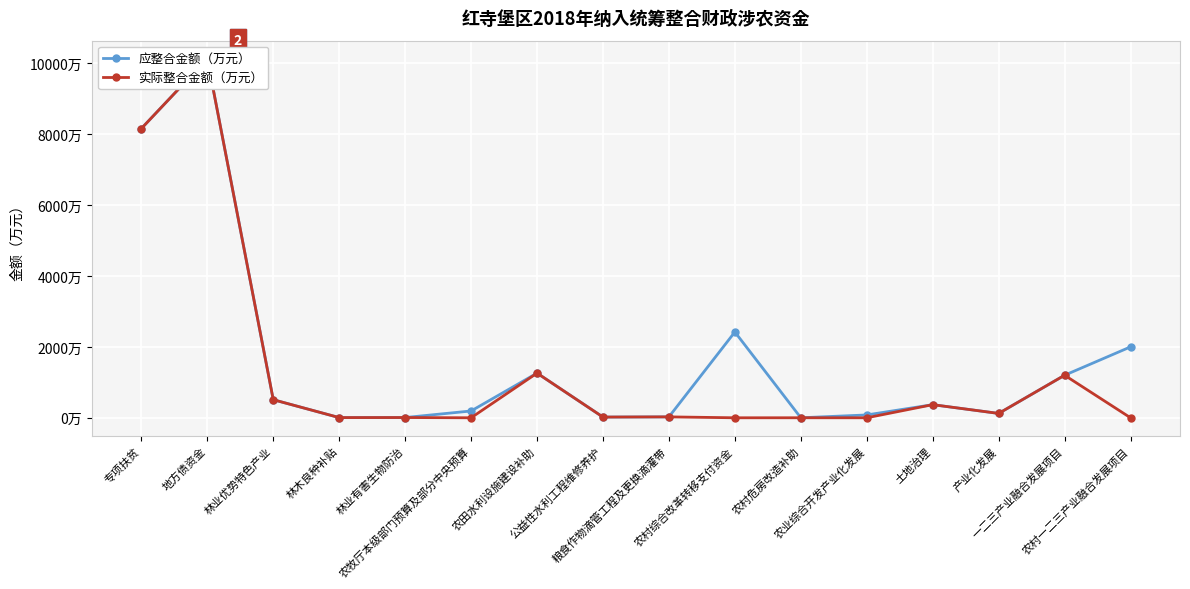

Reading left to right, transcribe all the data shown in this chart.

应整合金额（万元）: 8158.0	10130.0	510.0	5.6	7.0	192.0	1260.0	20.0	25.5	2420.0	0.6	80.0	370.0	123.0	1200.0	2000.0
实际整合金额（万元）: 8158.0	10130.0	510.0	5.6	7.0	0.0	1260.0	20.0	25.5	0.0	0.6	0.0	370.0	123.0	1200.0	0.0